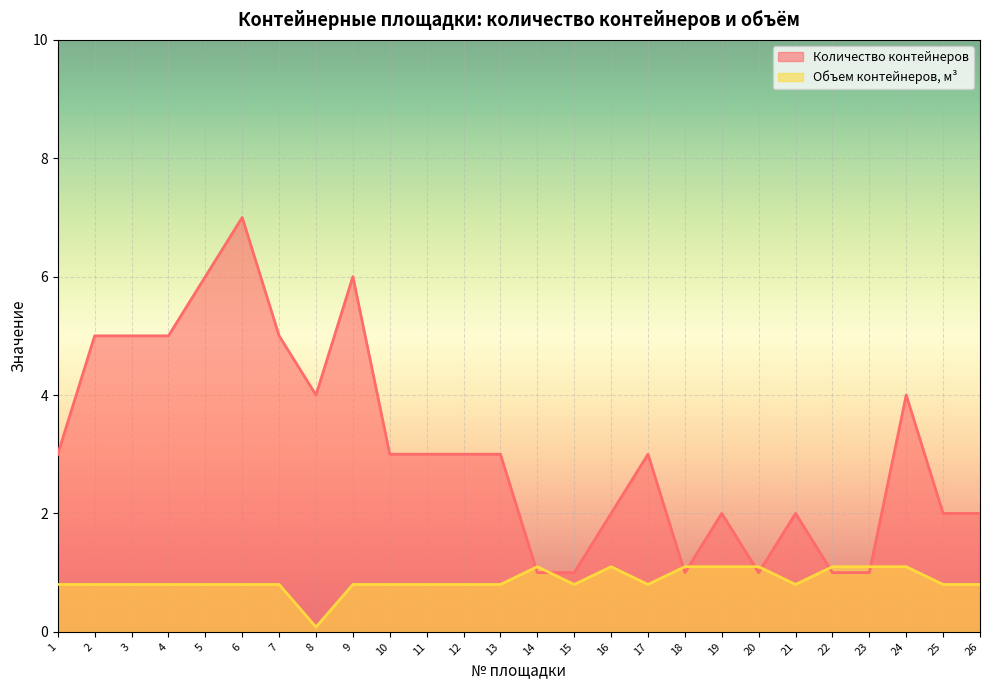

Rank the series at 15 from highest to lowest value.

Количество контейнеров, Объем контейнеров, м³